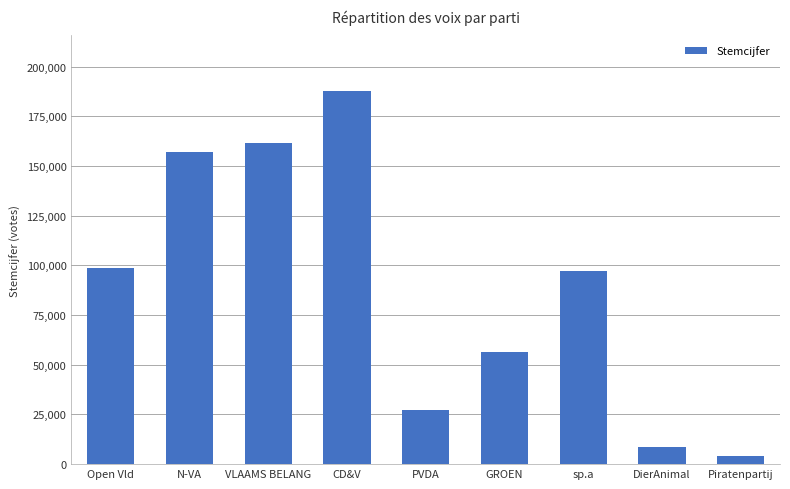

What is the label of the 5th bar from the right?

PVDA